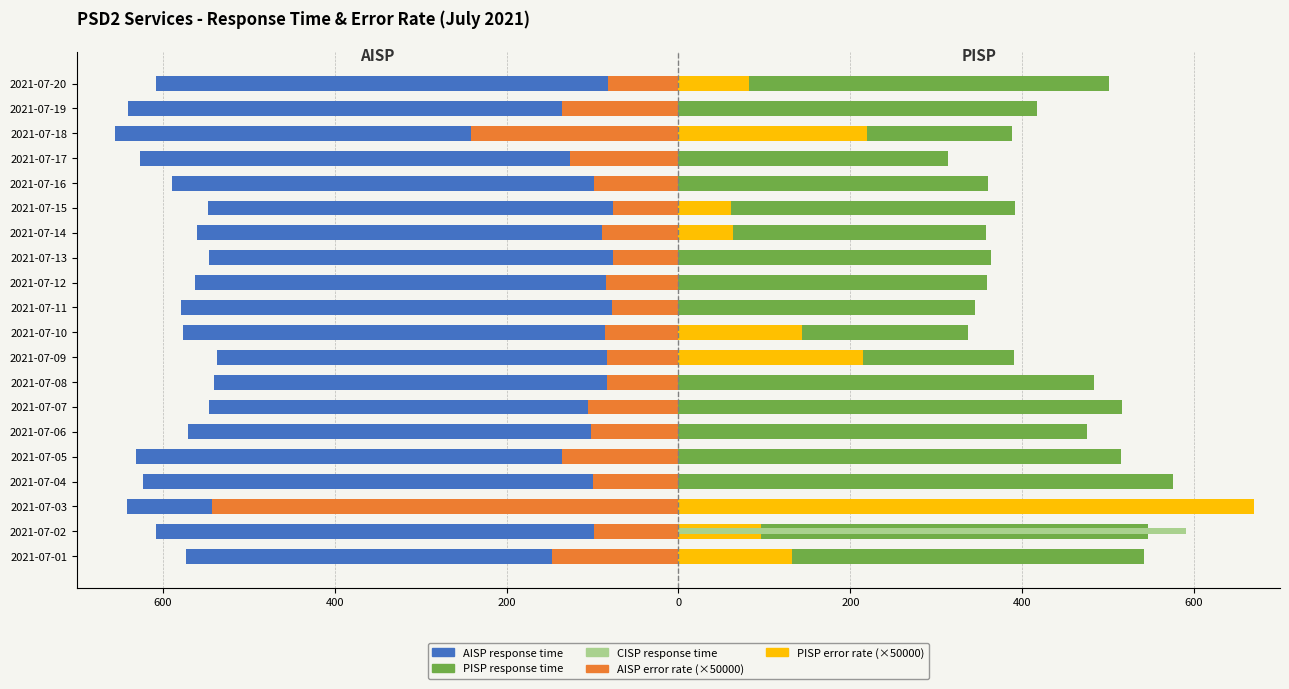

How many bars are there in each group?

4